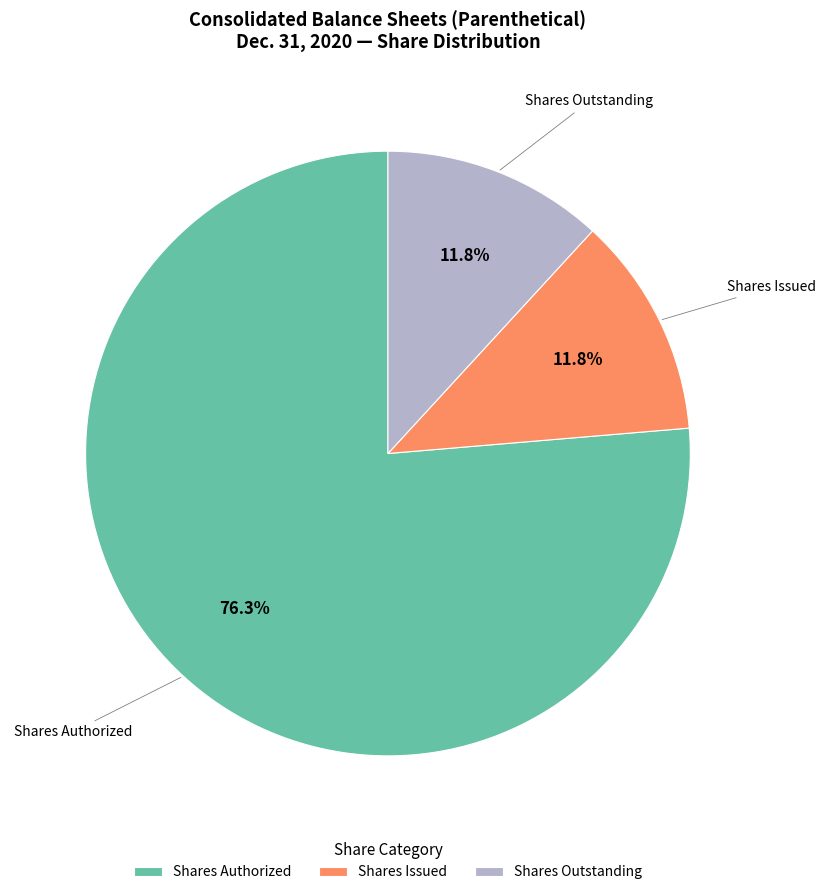

Combined, do Shares Issued and Shares Outstanding account for over 50%?

No